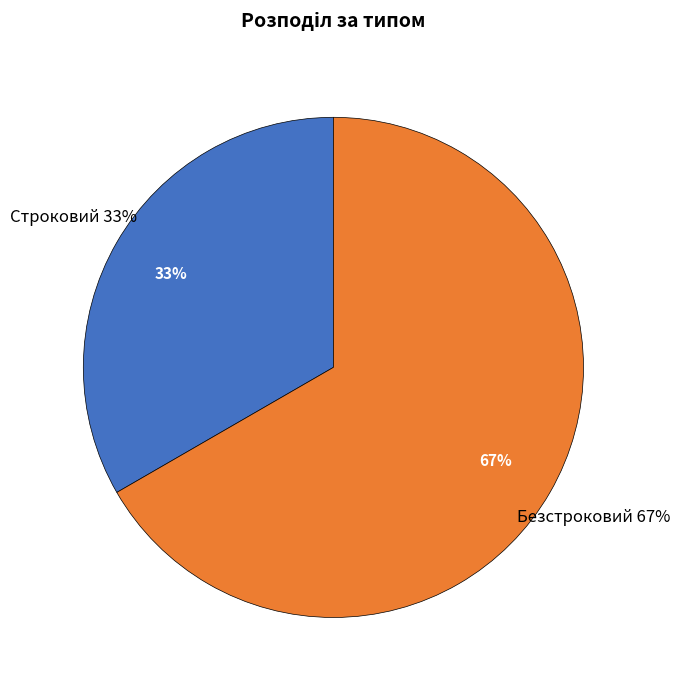

What percentage is the Безстроковий slice, to the nearest percent?

67%